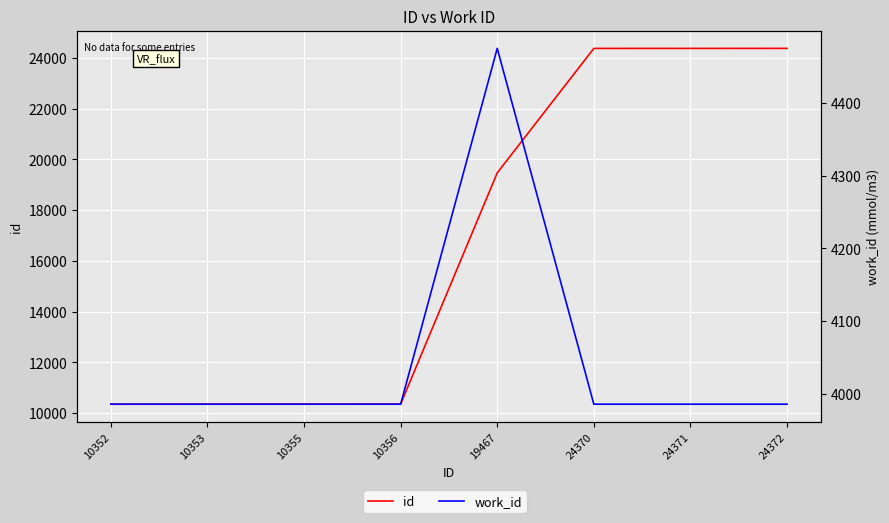

True or false: work_id and id intersect in this chart.

False